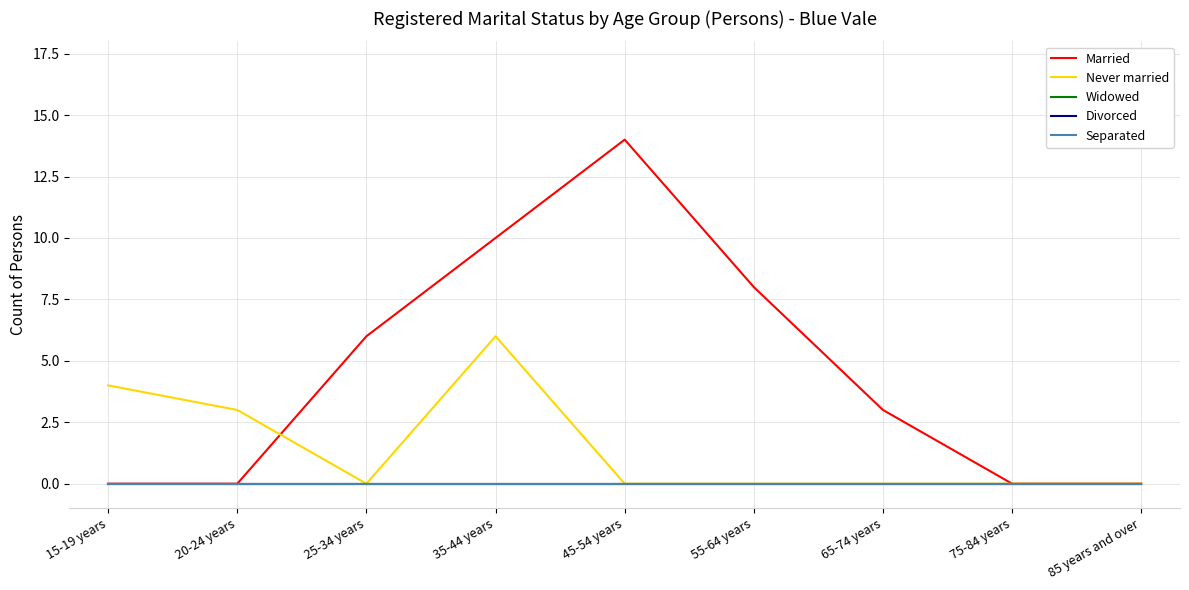

What is the difference between the Married values at 20-24 years and 35-44 years?

10